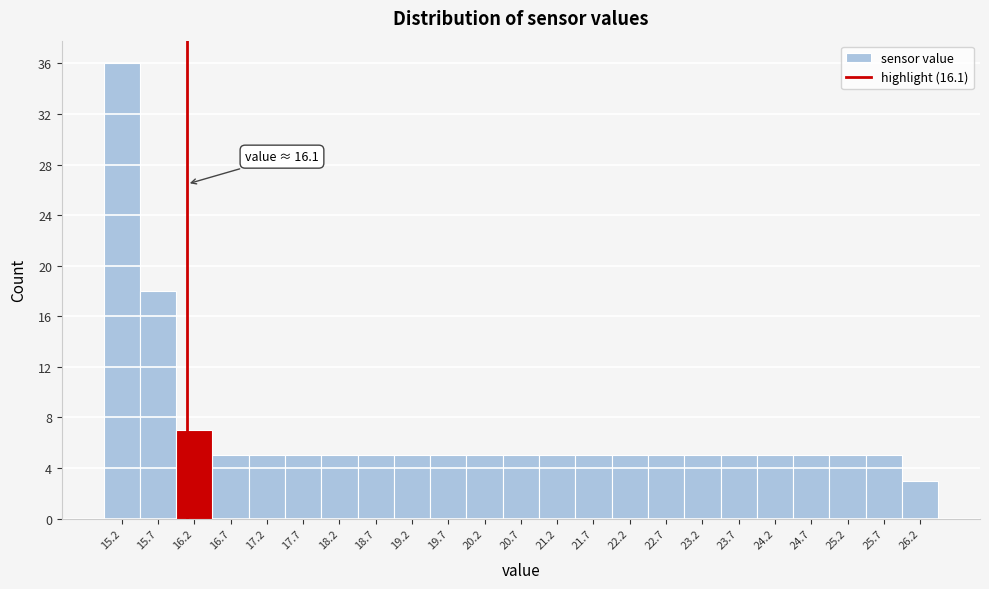

Over which range of the x-axis is the bar tallest?

14.95 to 15.45